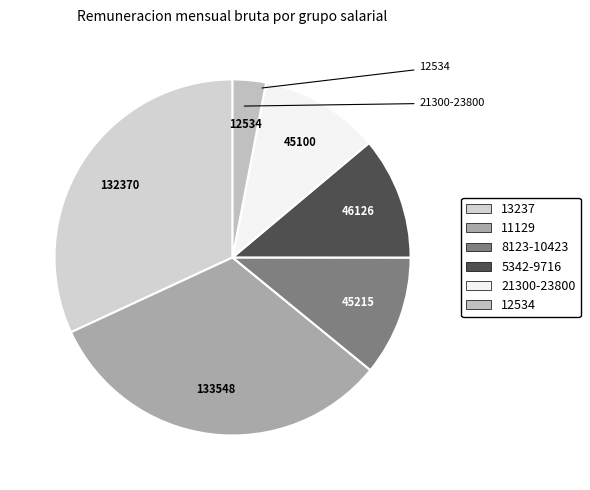

How many segments does this pie chart have?

6